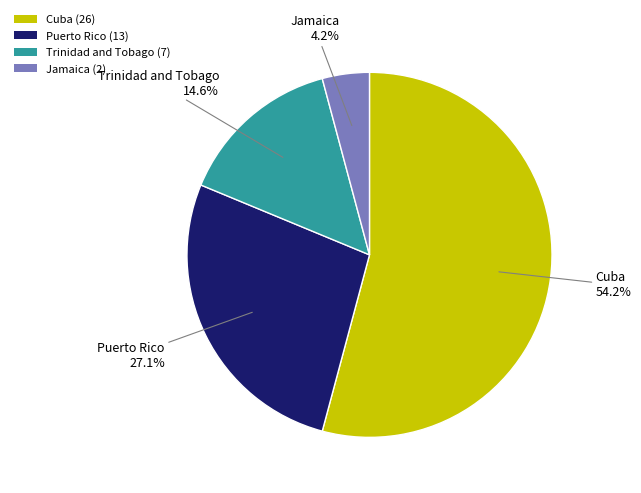

To the nearest percent, what portion does Trinidad and Tobago represent?

15%